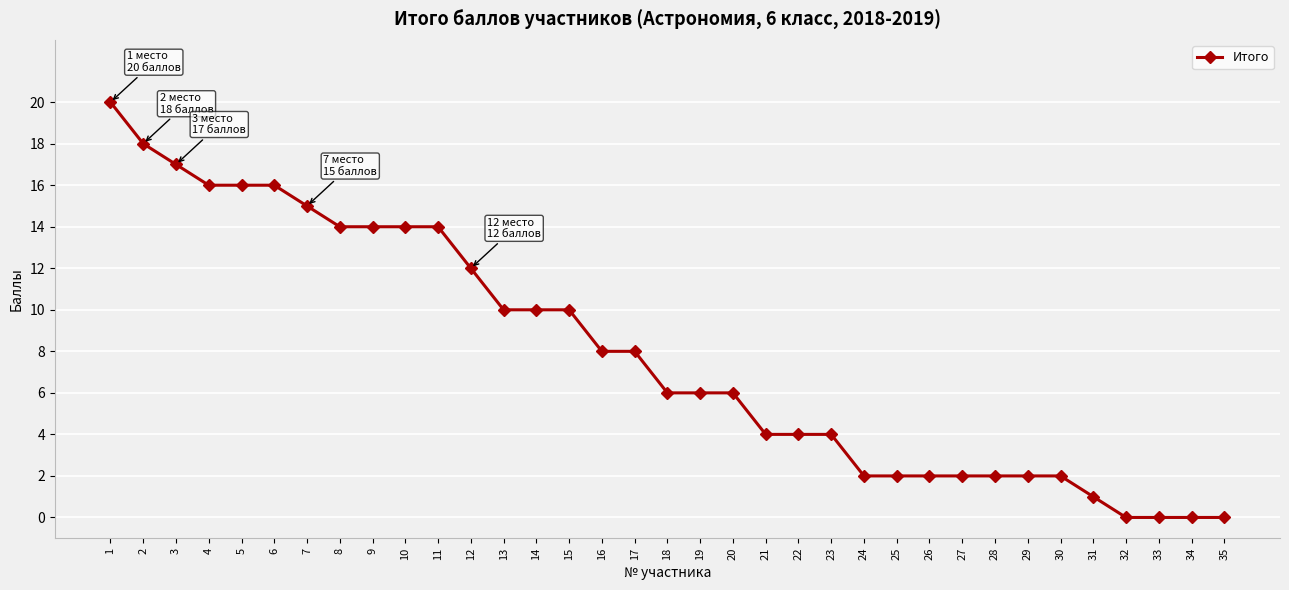

What is the change in value from 8 to 35?

-14